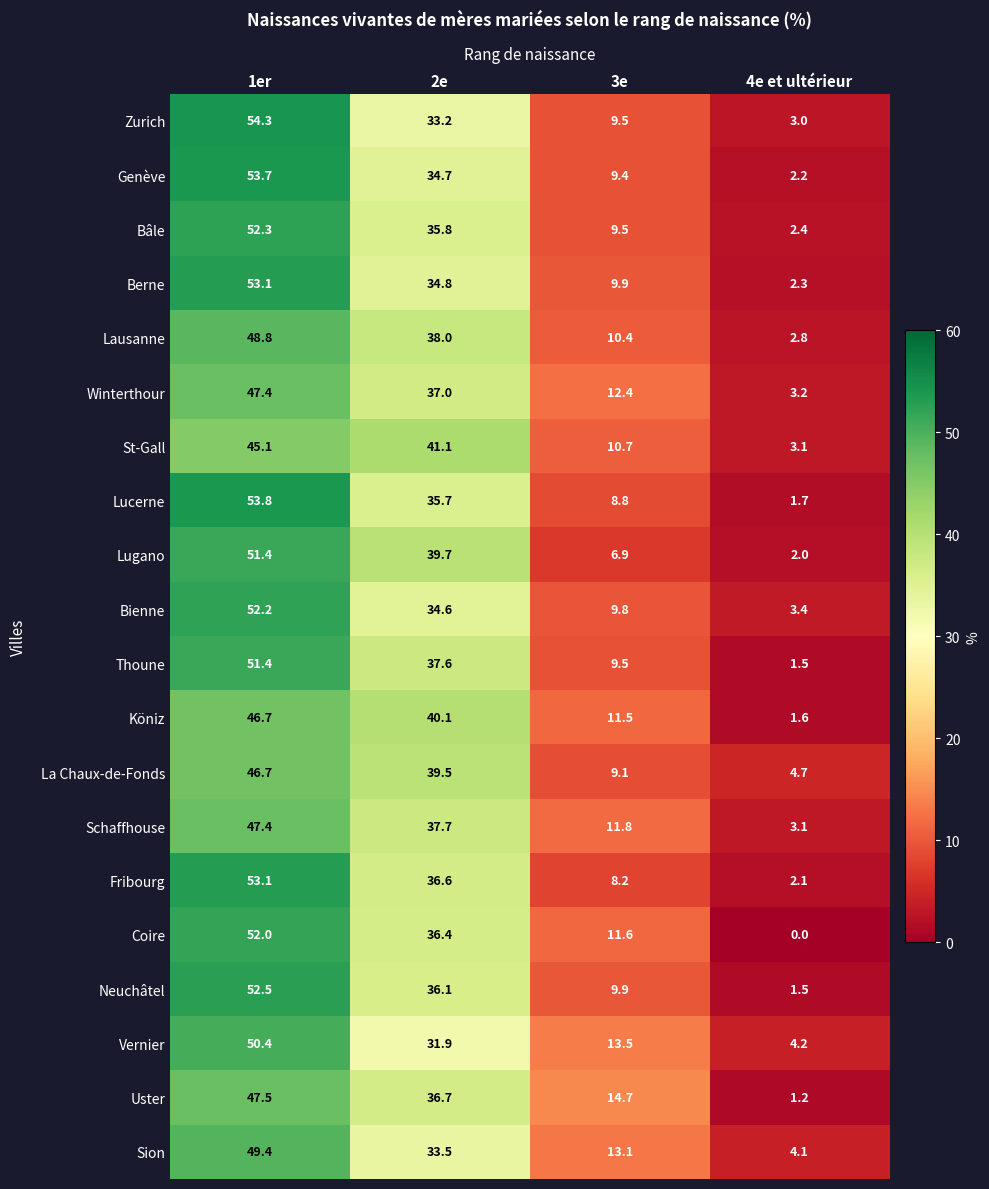

What is the difference between the highest and lowest values at 1er?

9.2